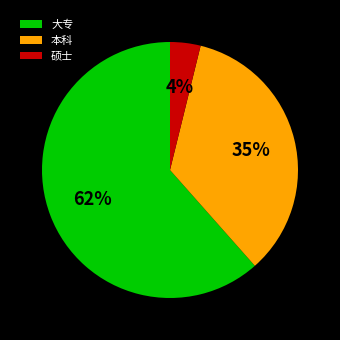

Count the number of slices in the pie.

3